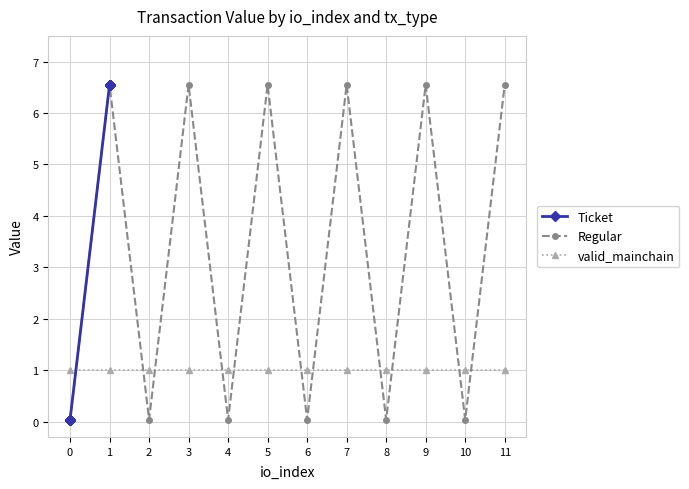

What is the maximum value for Ticket?

6.6